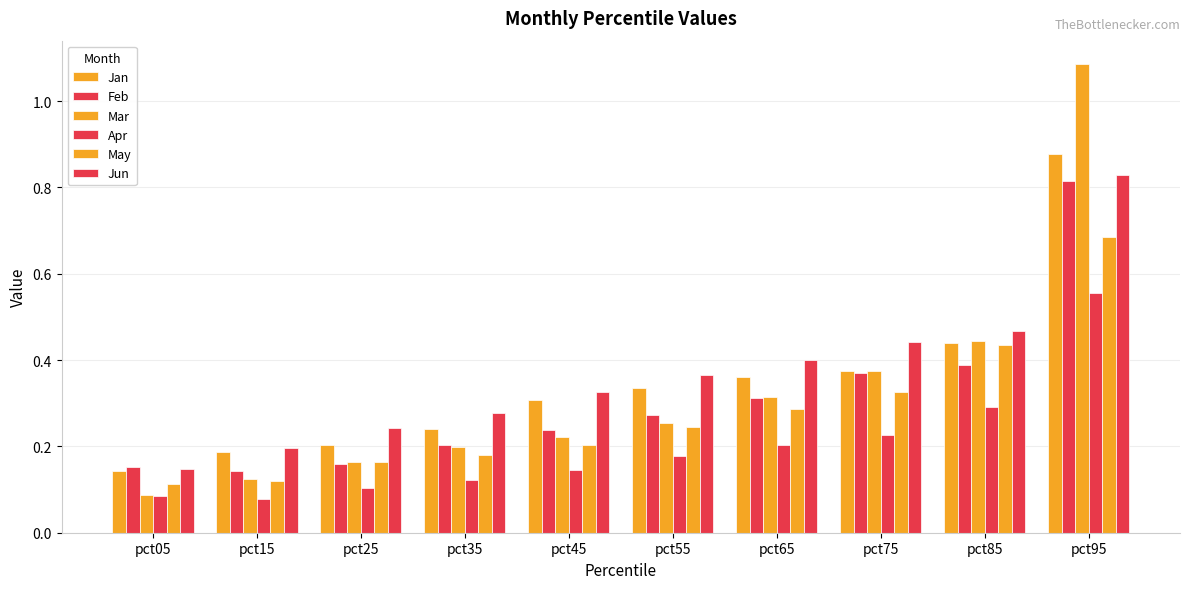

How many Jan values are between 0 and 1?

10